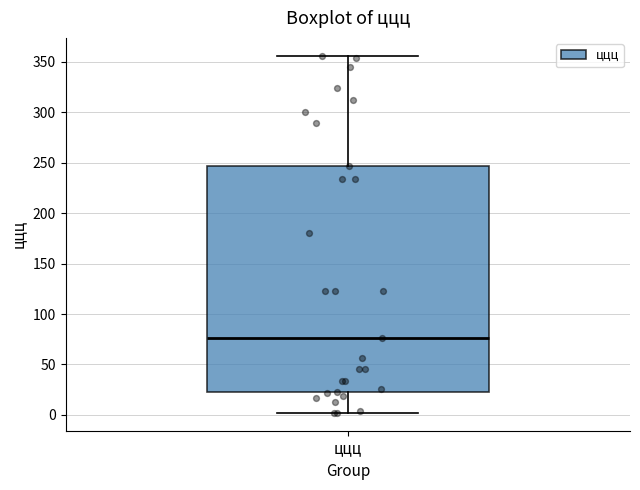

Where does the lower whisker of the box for ццц end on the y-axis? The values are not printed on the chart, so give them approximately, as read against the axis.

0